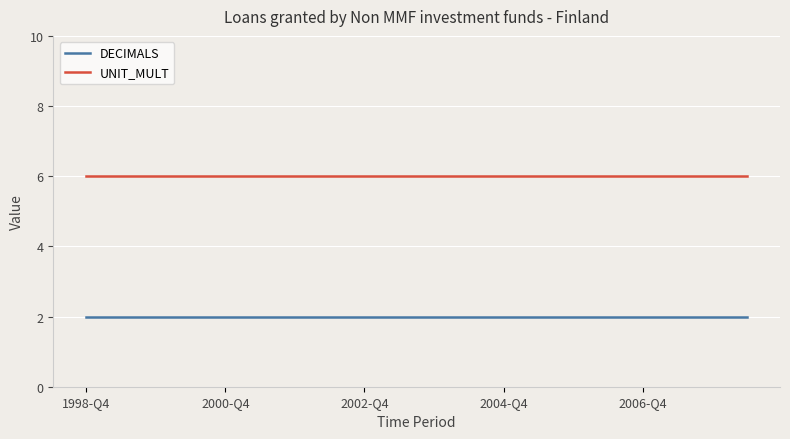

What are all the series names shown in the legend?

DECIMALS, UNIT_MULT